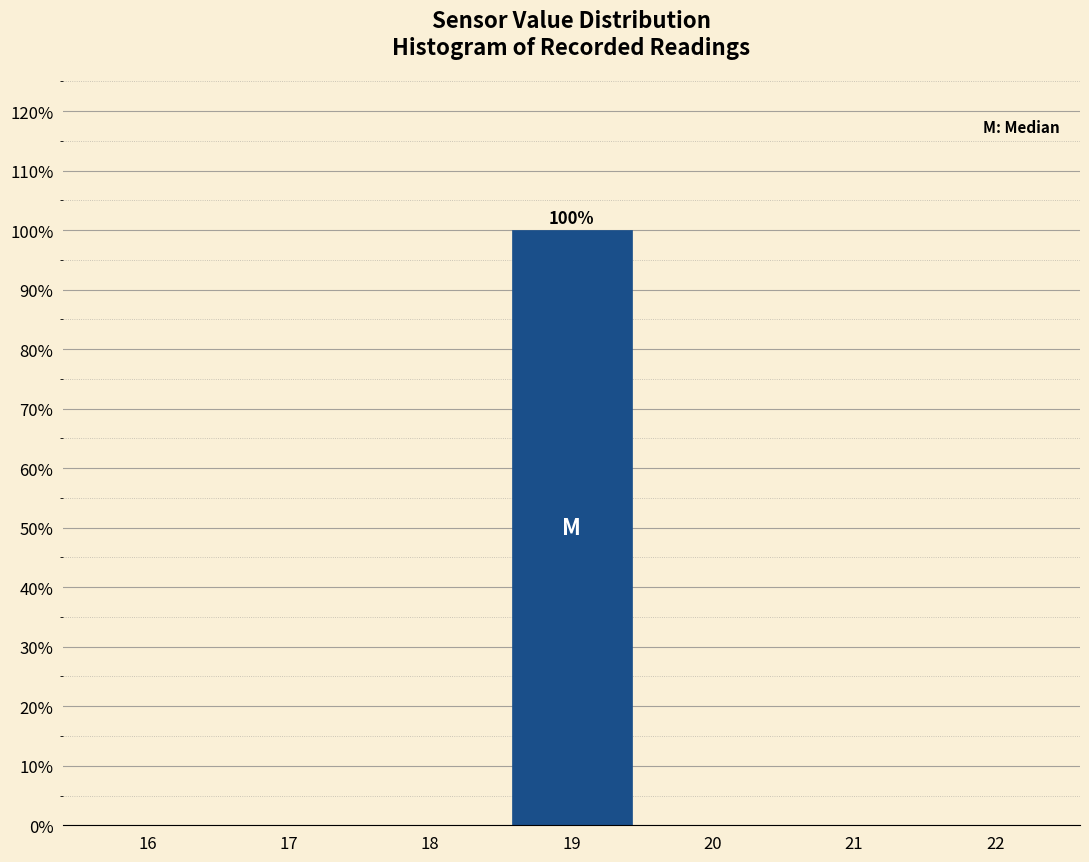

Reading left to right, what are all the values shown in this chart?

16=0	17=0	18=0	19=100	20=0	21=0	22=0